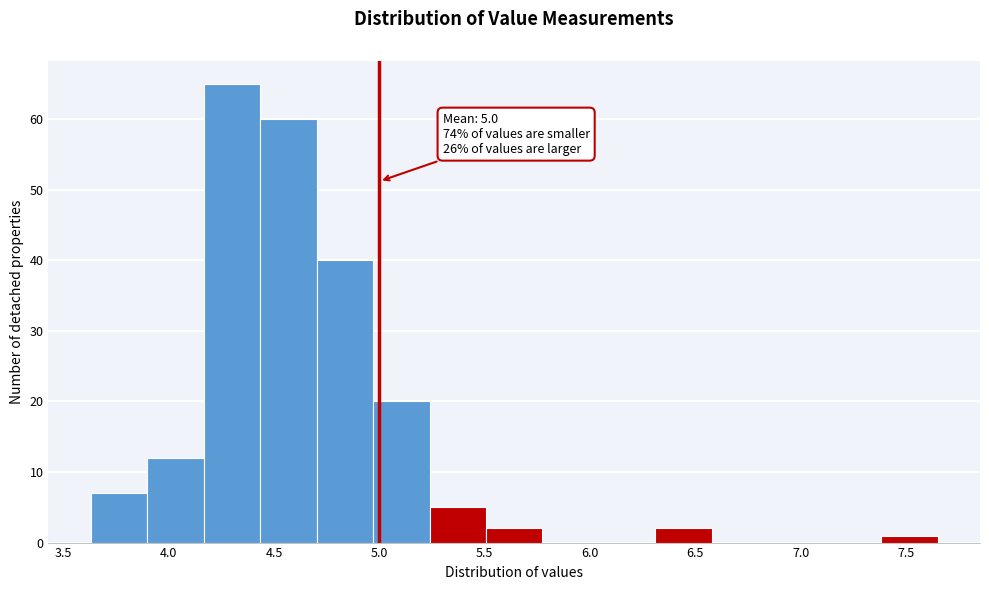

Over which range of the x-axis is the bar tallest?

4.15 to 4.45